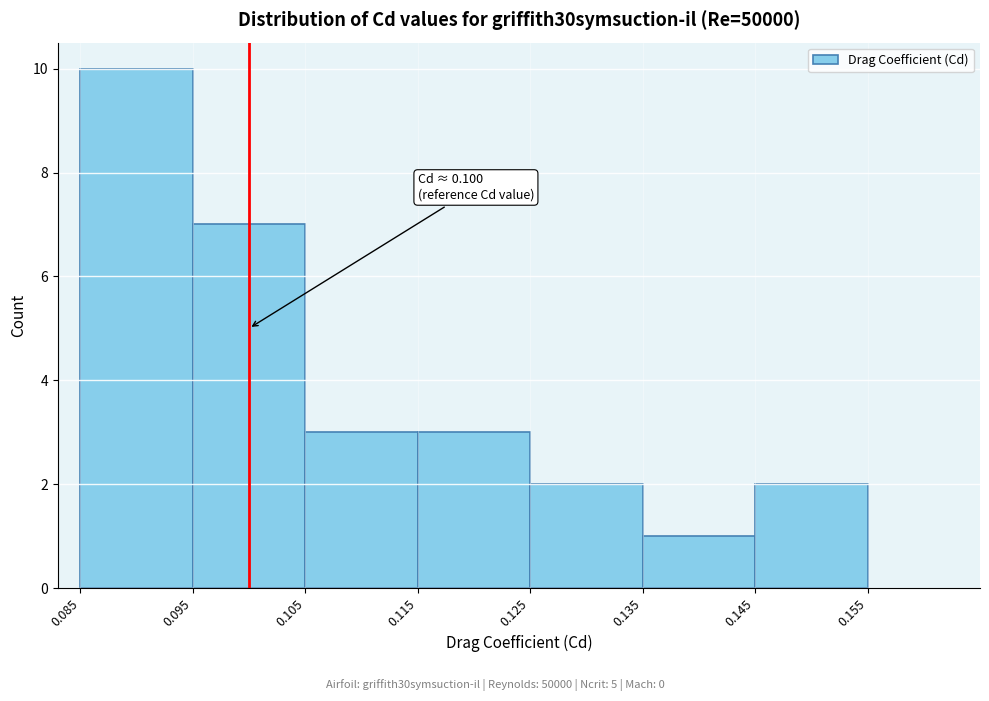

Over which range of the x-axis is the bar tallest?

0.085 to 0.095